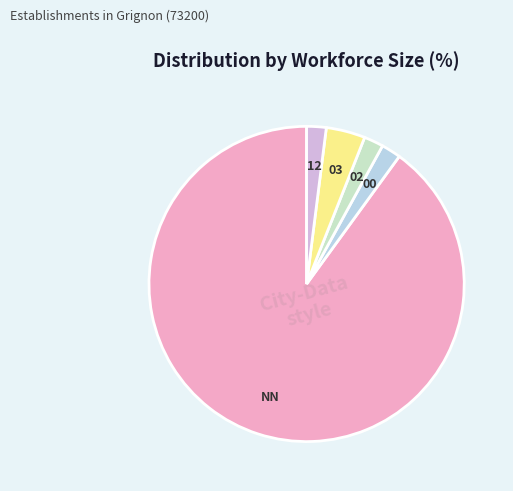

What is the largest slice in the pie chart?

NN